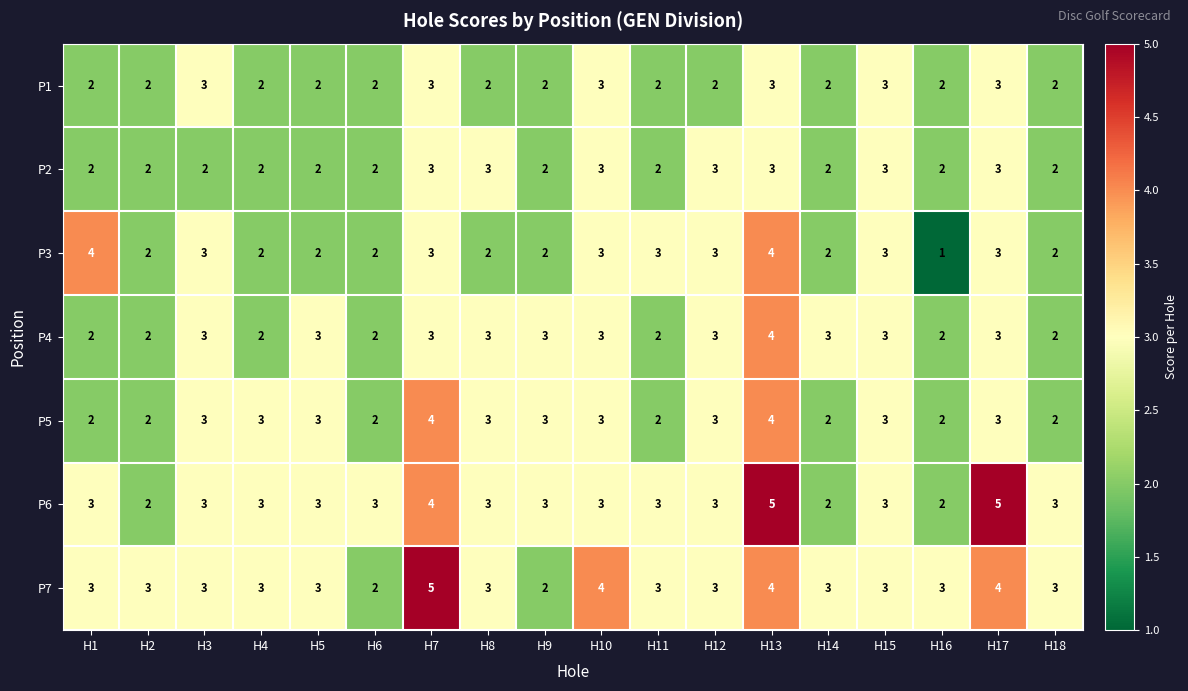

The P4 series shows 3 at H3. True or false?

True